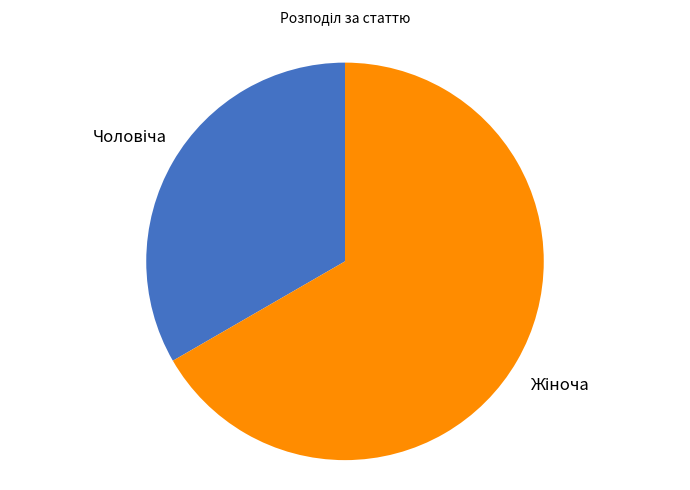

Is there any slice that represents more than half of the pie?

Yes